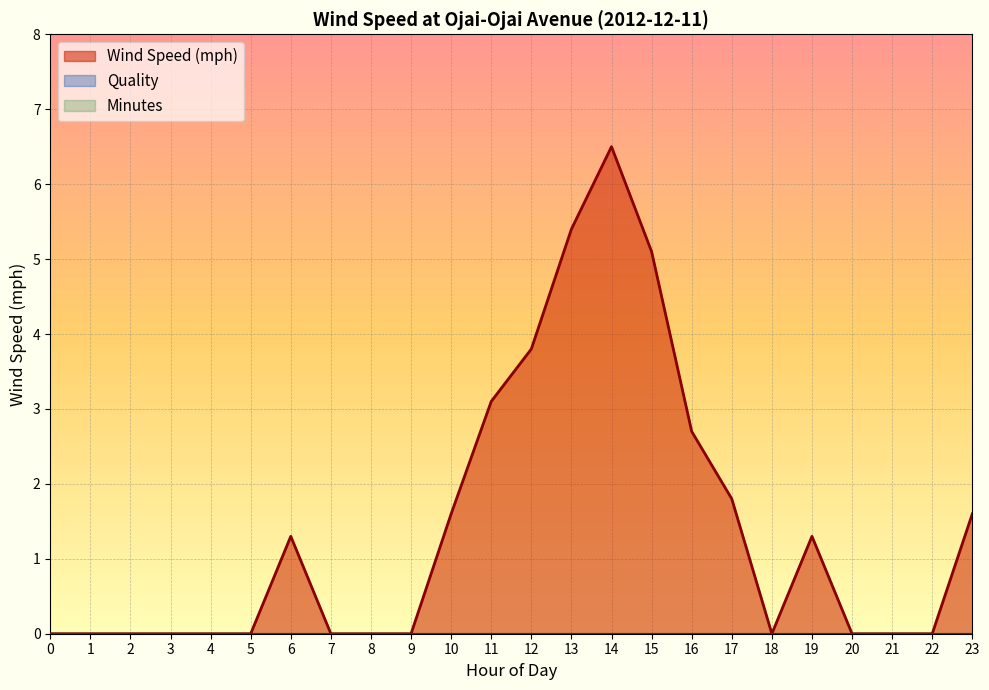

Between 12 and 13, which series saw the biggest shift?

Wind Speed (mph)